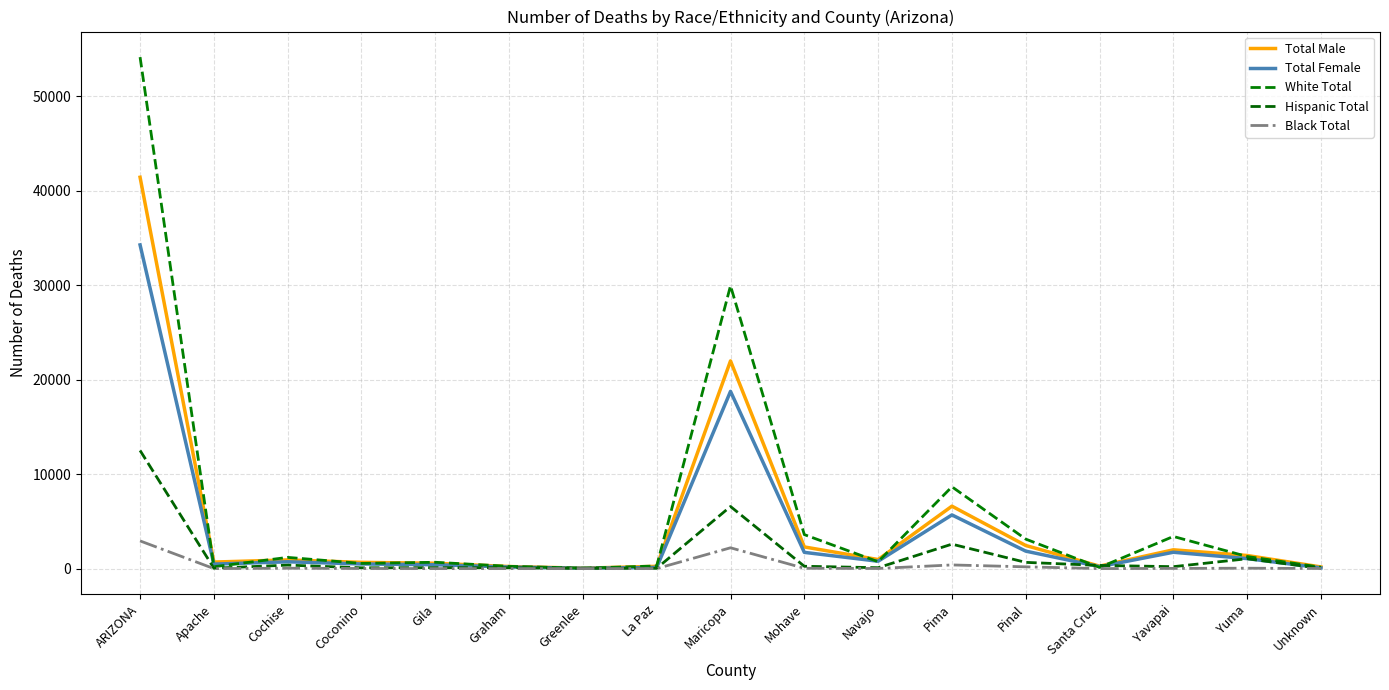

After their last crossing, which series has the higher values: White Total or Hispanic Total?

White Total